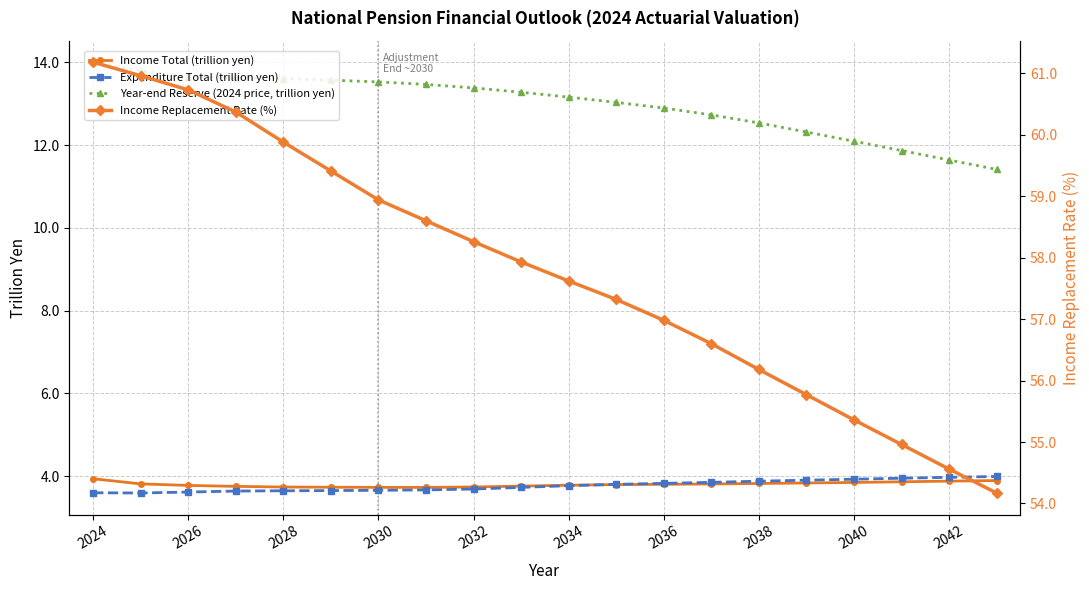

Is it true that Income Total (trillion yen) equals 3.8 at 2034?

True